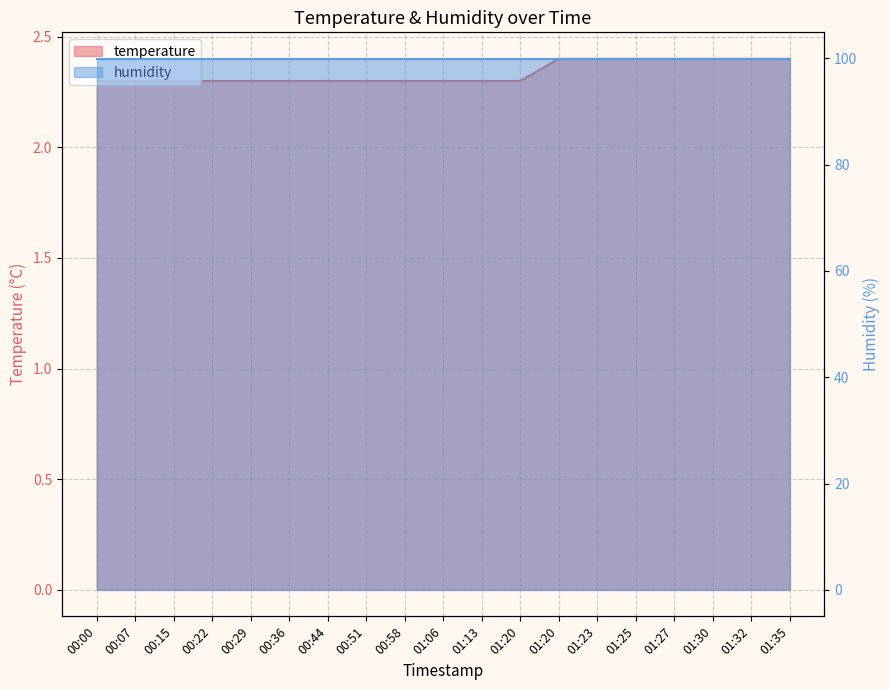

List the labels in order of value, largest first.

01:20, 01:23, 01:25, 01:27, 01:30, 01:32, 01:35, 00:00, 00:07, 00:15, 00:22, 00:29, 00:36, 00:44, 00:51, 00:58, 01:06, 01:13, 01:20